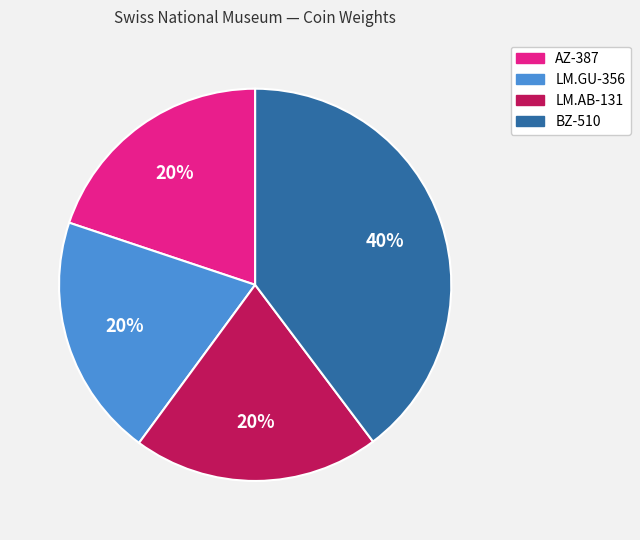

Does any single category account for the majority?

No